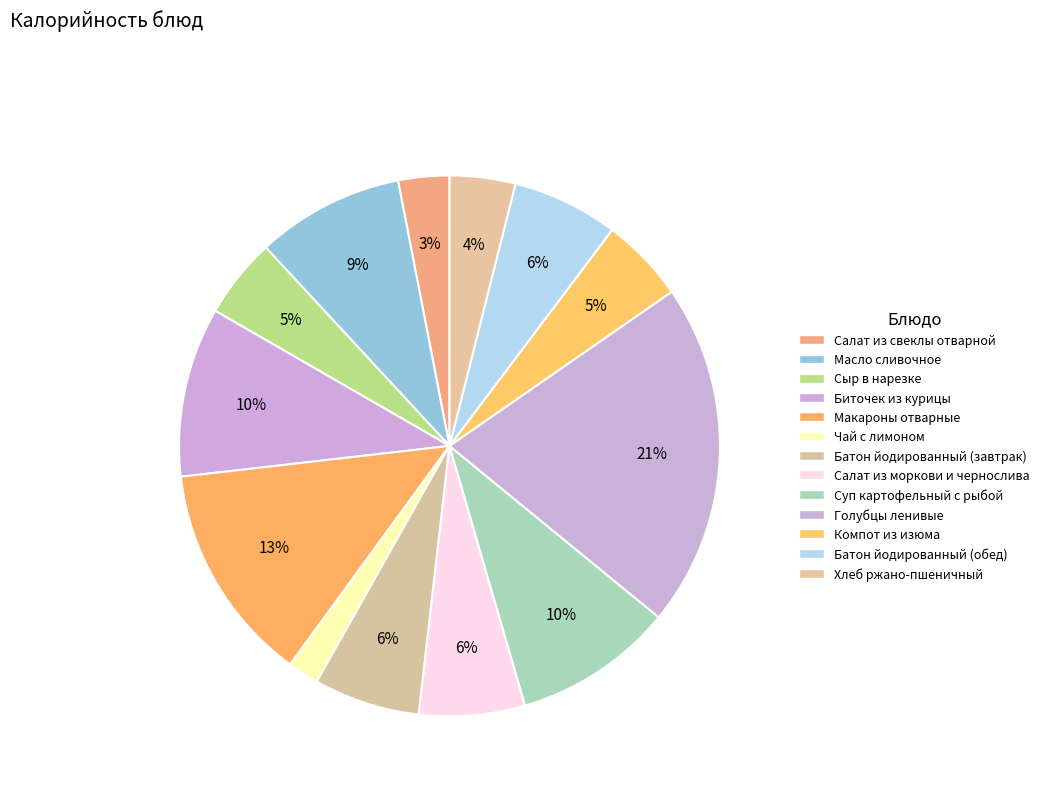

How much of the chart is everything except Салат из свеклы отварной?

96.9%